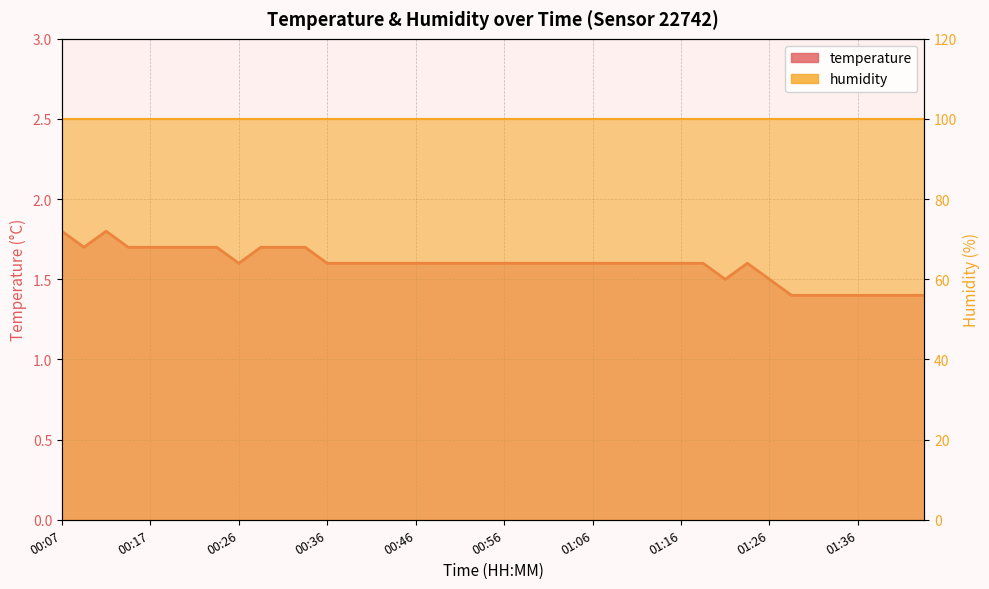

What is the smallest value displayed?

1.4